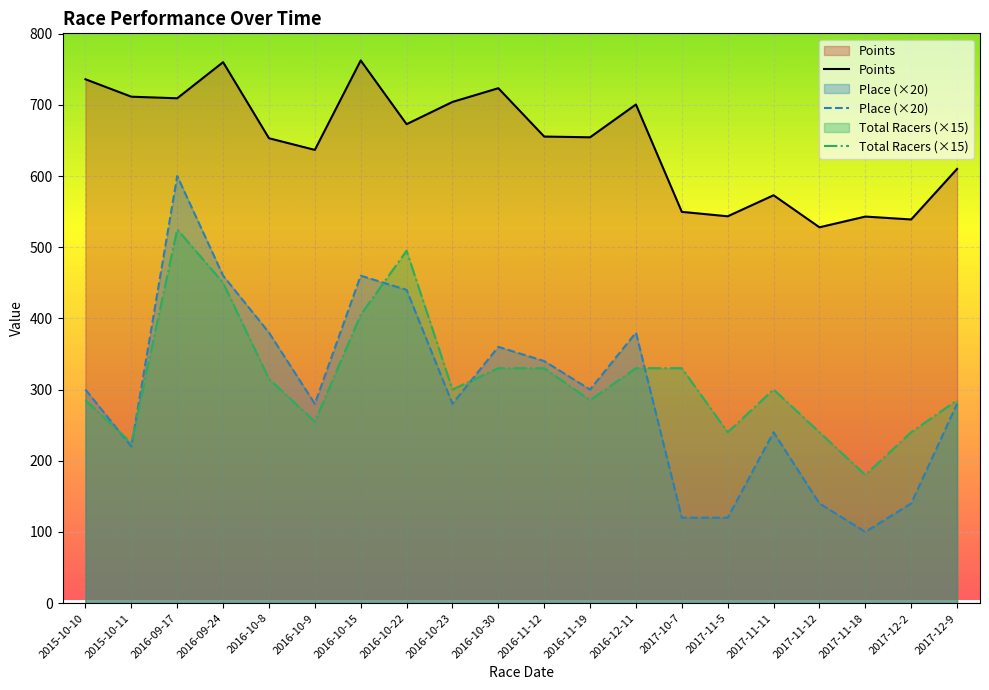

How many interior local peaks does the Total Racers series have?

3